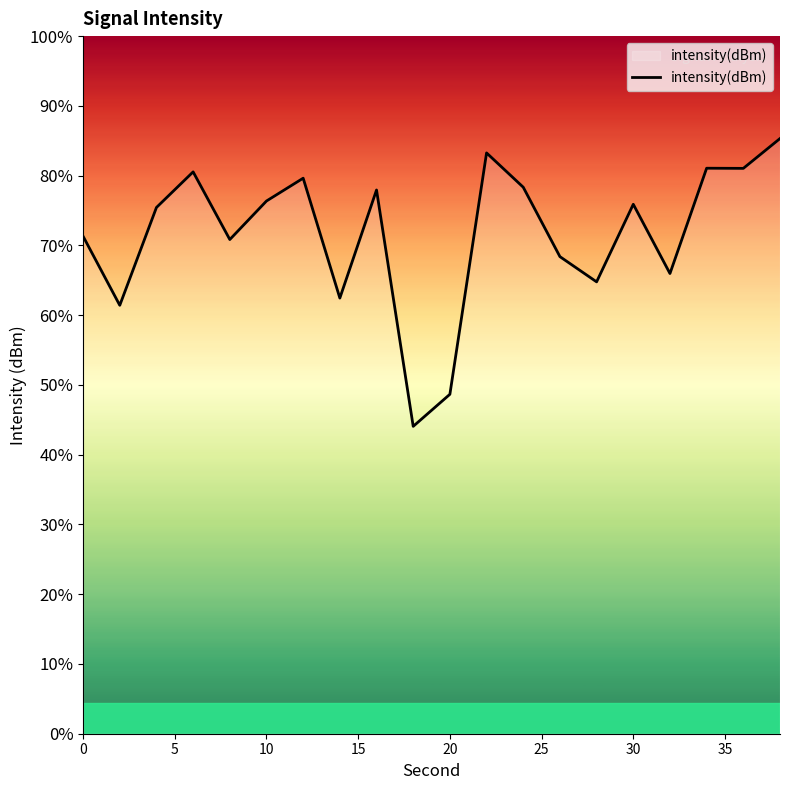

Count the number of values greater than -130.

8